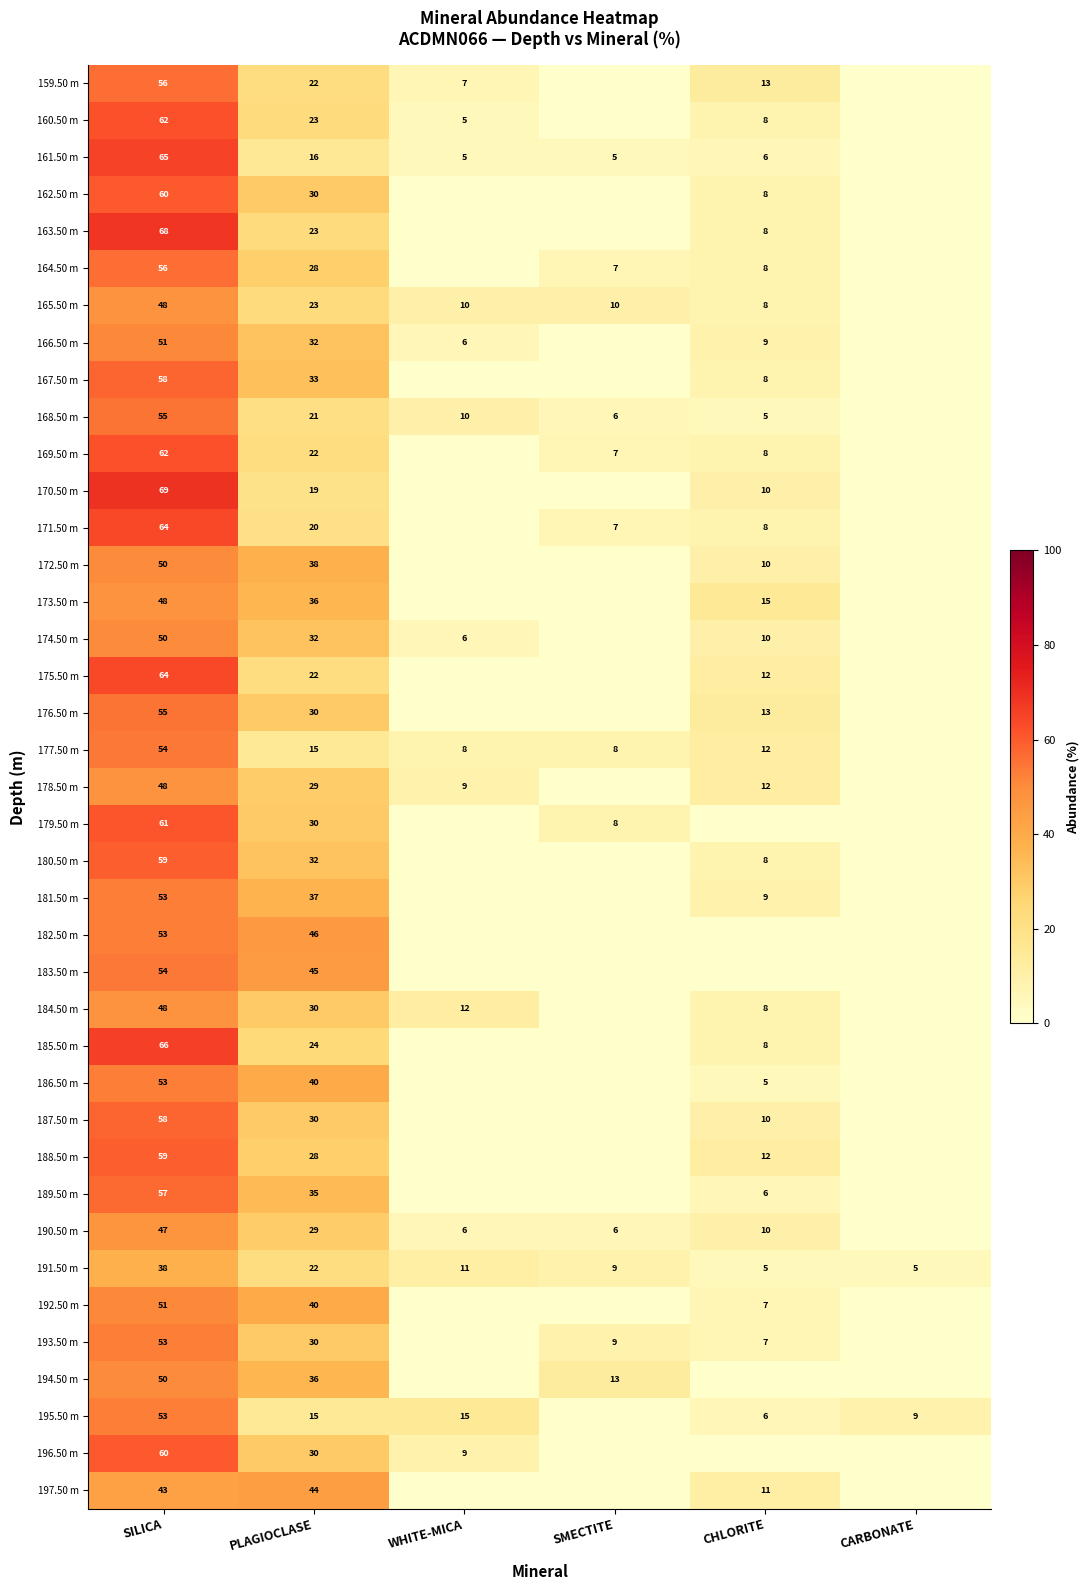

Which series changed the most between SILICA and PLAGIOCLASE?

170.50 m